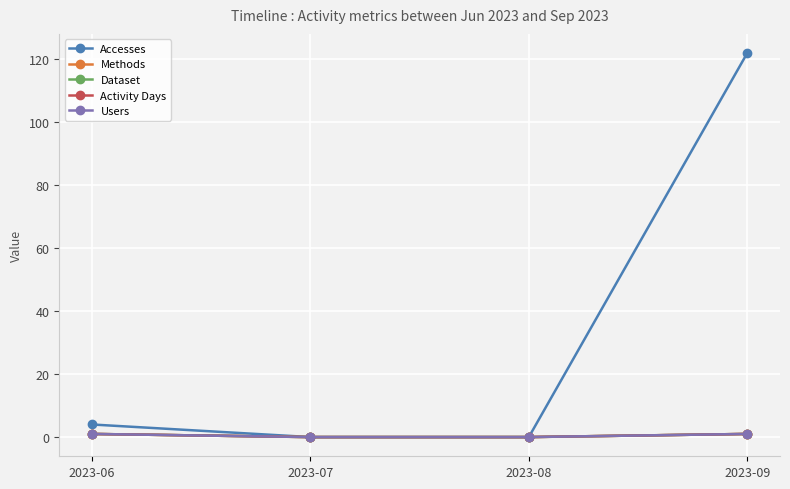

Count the Activity Days values in the range 0 to 1.

4